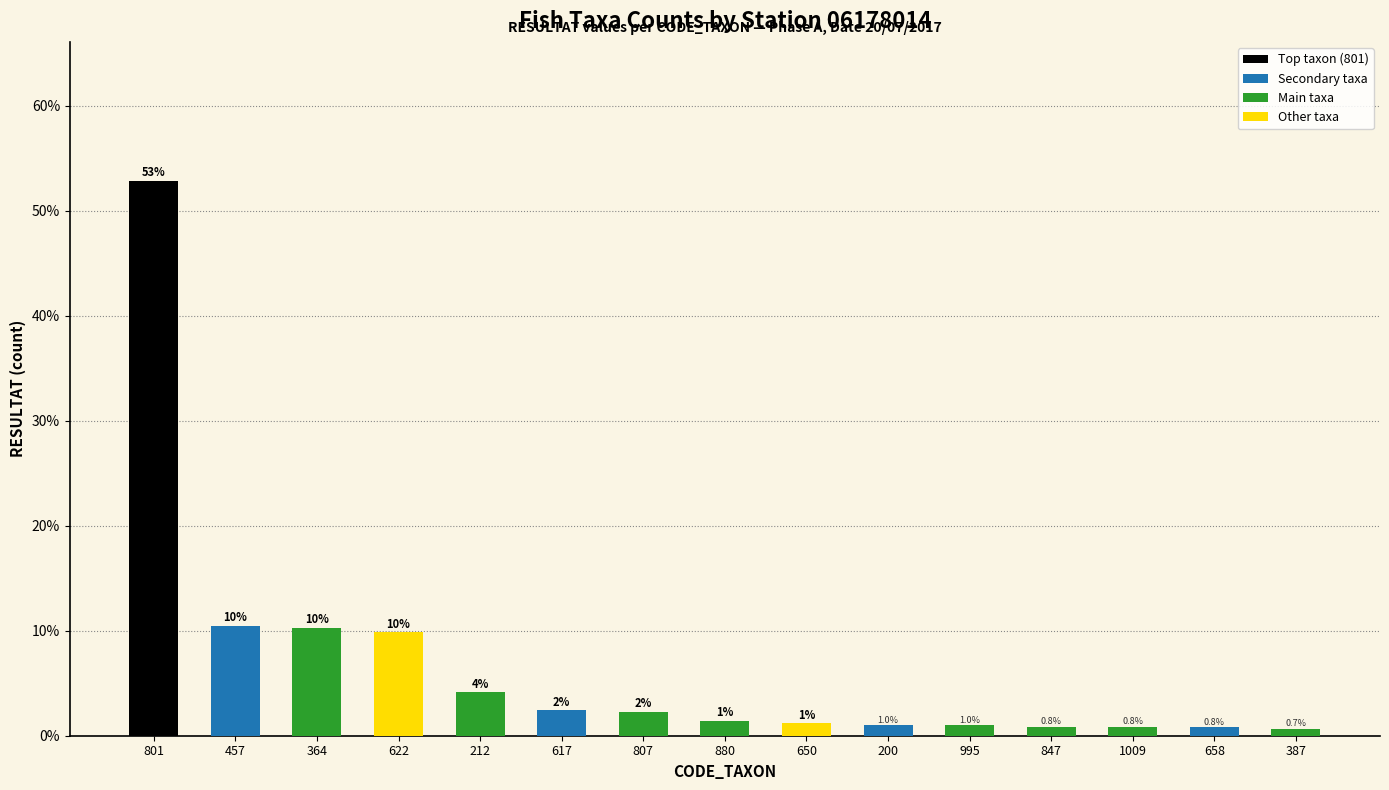

What is the label of the 15th bar from the left?

387